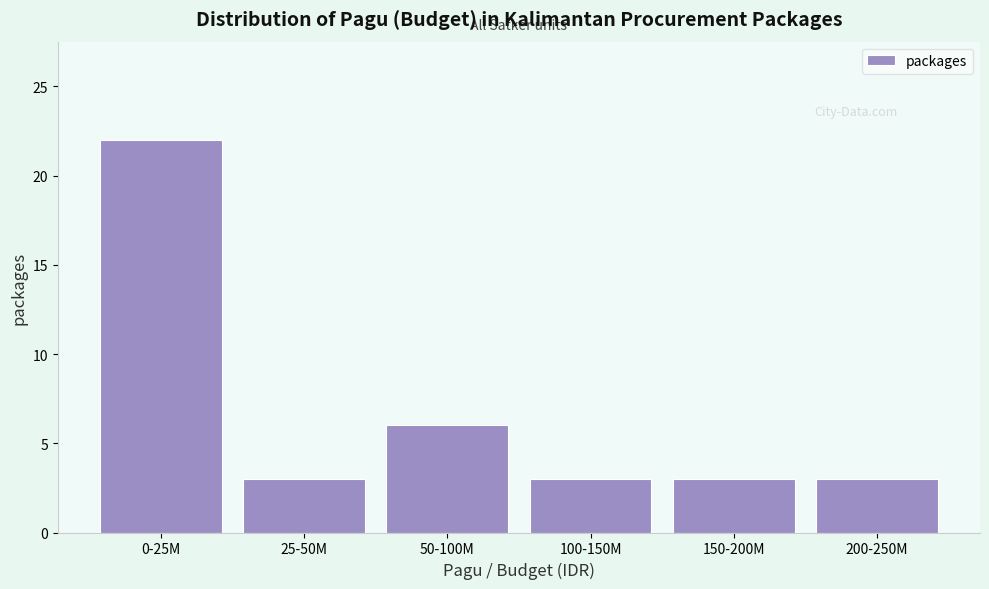

Reading left to right, what are all the values shown in this chart?

22	3	6	3	3	3